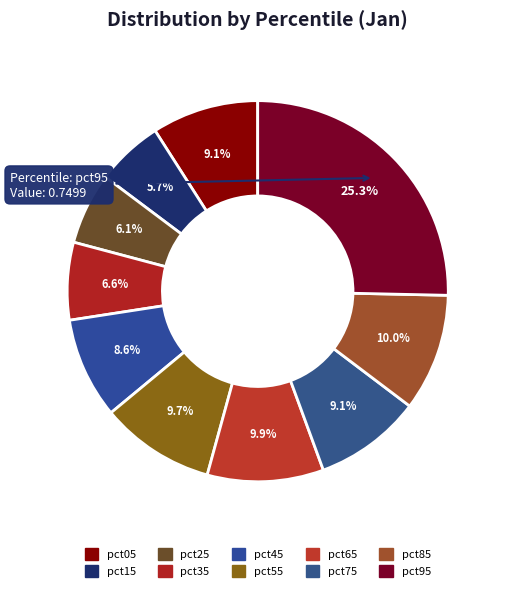

How many slices are in this pie chart?

10